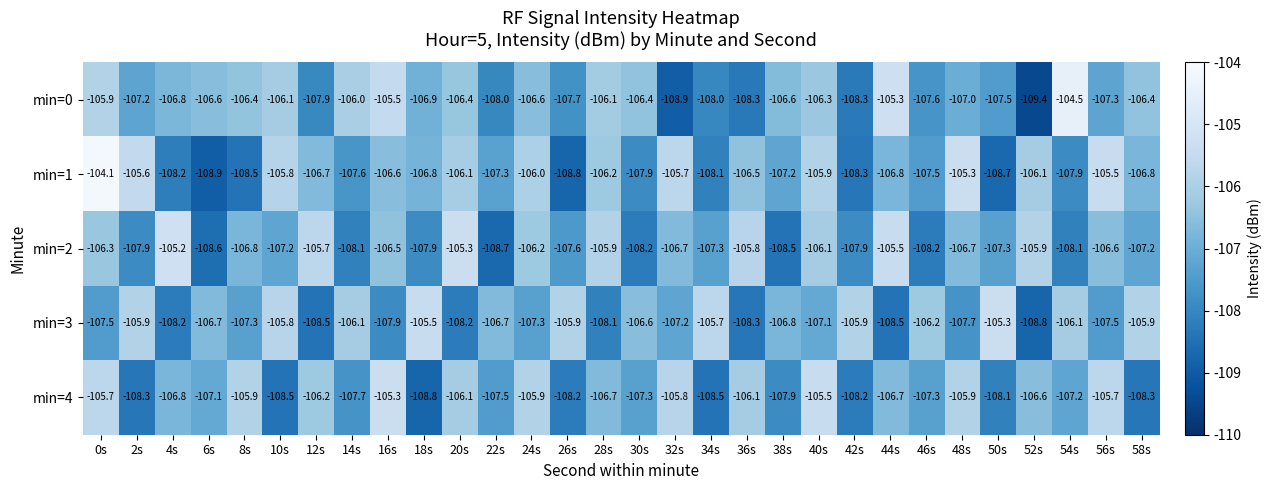

What is the difference between the maximum and second lowest values in the min=2 series?

3.4